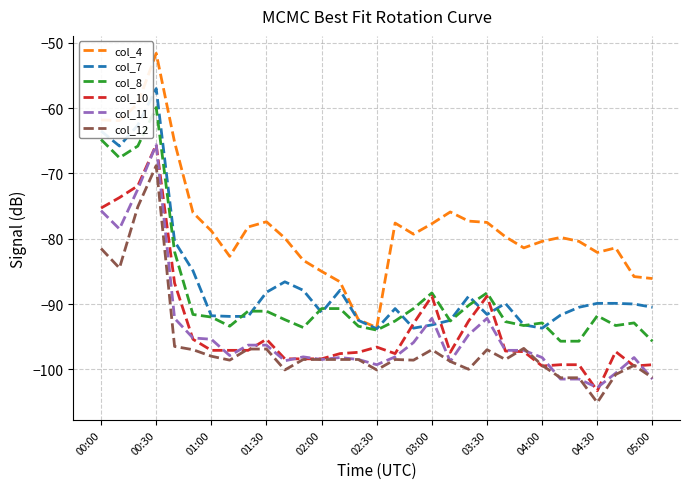

What is the greatest value displayed?

-51.6